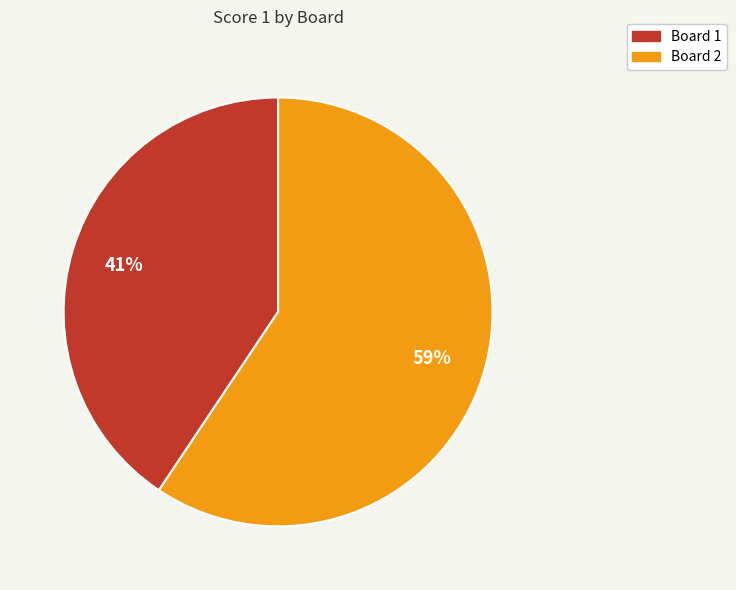

Is it true that Board 2 is 46% of the pie?

False